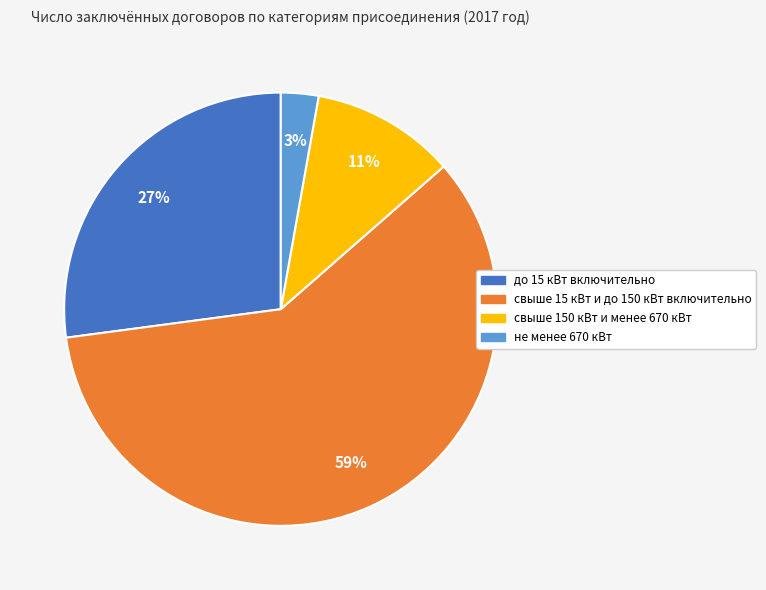

What is the largest slice in the pie chart?

свыше 15 кВт и до 150 кВт включительно